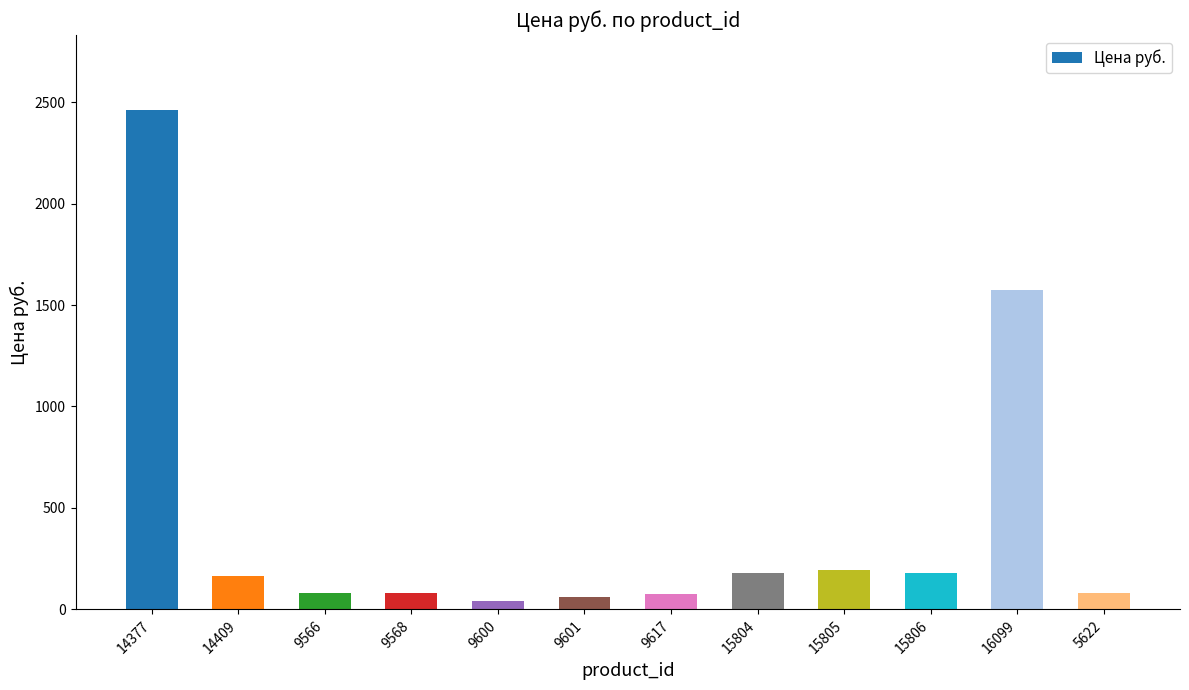

What is the label of the 7th bar from the left?

9617